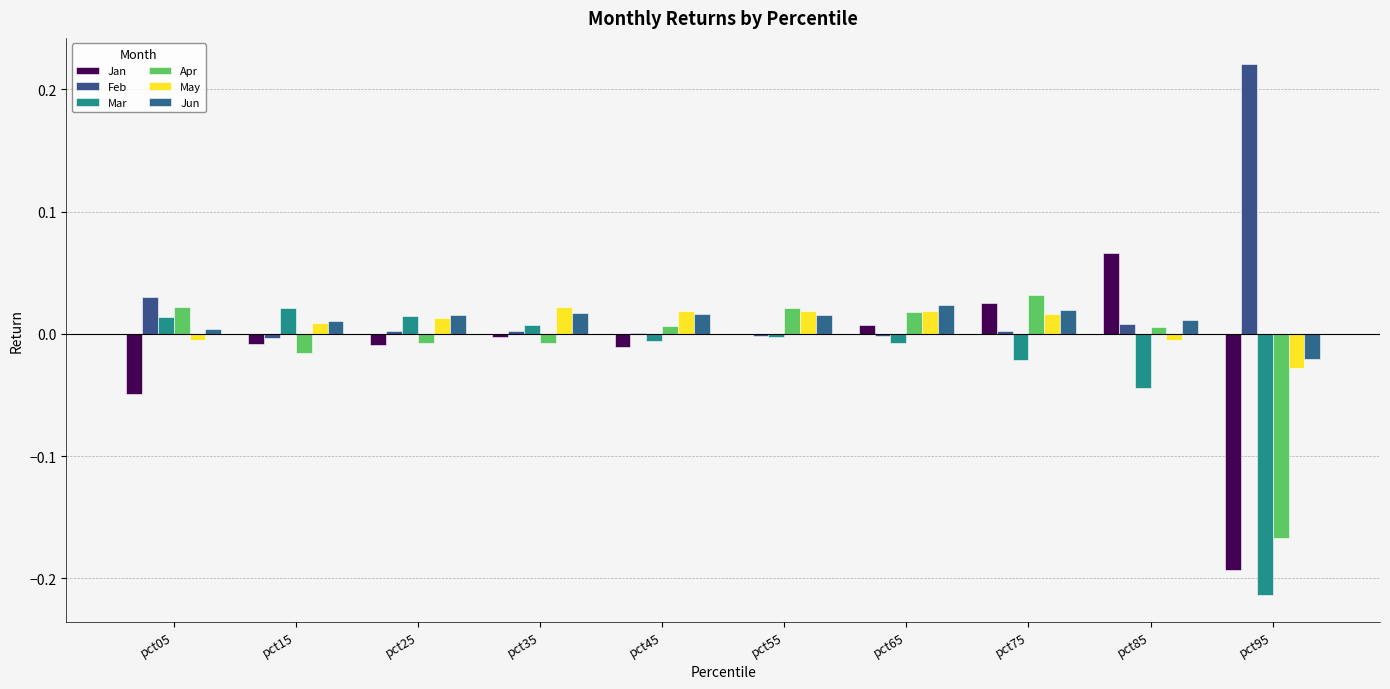

At which category does the chart reach its peak across all series?

pct95